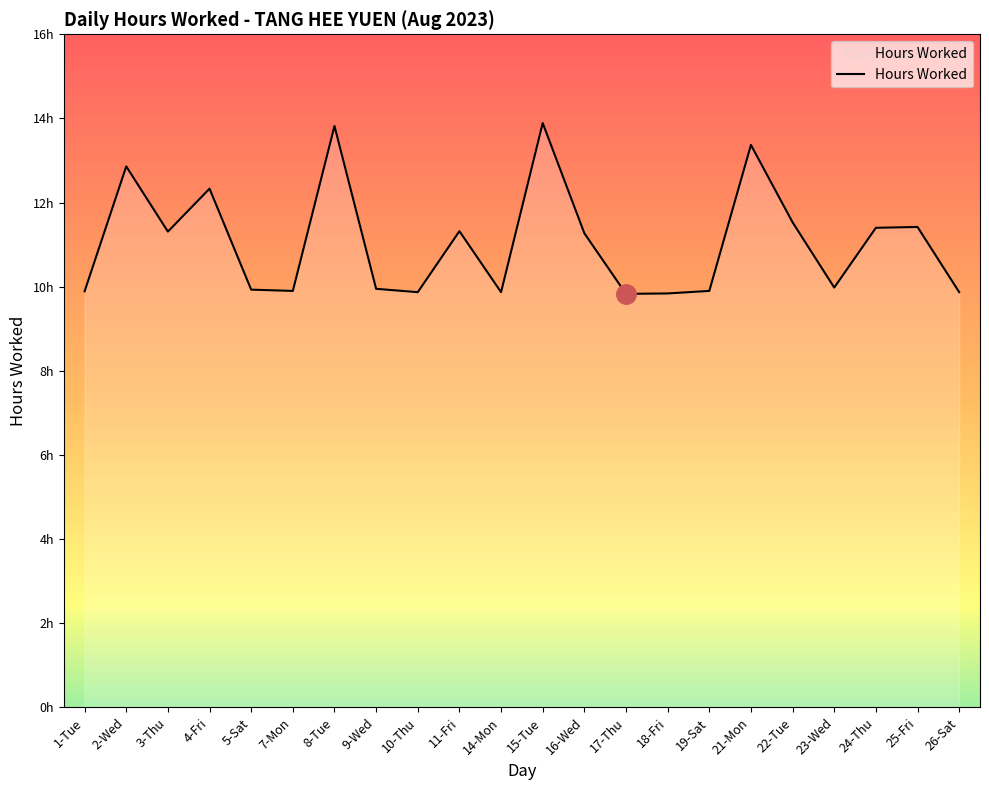

What position from the right is 10-Thu?

14